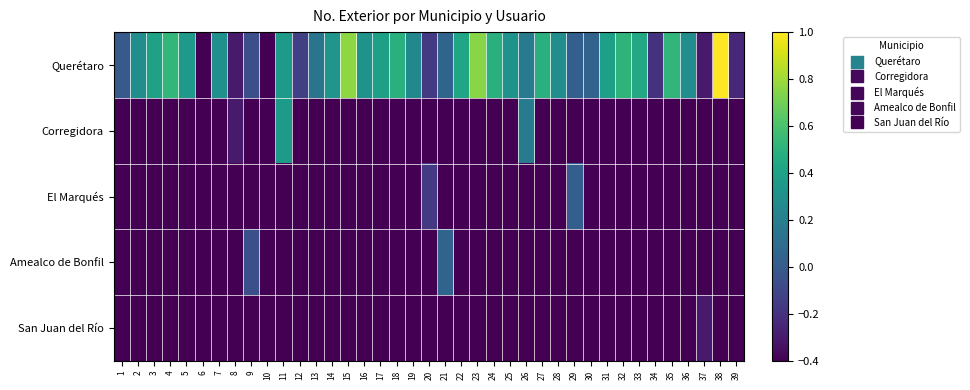

Reading right to left, list all the values displayed in this chart.

Querétaro: 39=-0.2	38=1.0	37=-0.3	36=0.3	35=0.5	34=-0.2	33=0.4	32=0.5	31=0.4	30=0.0	29=0.0	28=0.3	27=0.5	26=0.2	25=0.3	24=0.5	23=0.8	22=0.4	21=0.1	20=-0.2	19=0.3	18=0.5	17=0.4	16=0.3	15=0.8	14=0.3	13=0.1	12=-0.1	11=0.4	10=-0.4	9=-0.1	8=-0.3	7=0.3	6=-0.4	5=0.4	4=0.5	3=0.4	2=0.3	1=-0.0
Corregidora: 39=-0.4	38=-0.4	37=-0.4	36=-0.4	35=-0.4	34=-0.4	33=-0.4	32=-0.4	31=-0.4	30=-0.4	29=-0.4	28=-0.4	27=-0.4	26=0.2	25=-0.4	24=-0.4	23=-0.4	22=-0.4	21=-0.4	20=-0.4	19=-0.4	18=-0.4	17=-0.4	16=-0.4	15=-0.4	14=-0.4	13=-0.4	12=-0.4	11=0.4	10=-0.4	9=-0.4	8=-0.3	7=-0.4	6=-0.4	5=-0.4	4=-0.4	3=-0.4	2=-0.4	1=-0.4
El Marqués: 39=-0.4	38=-0.4	37=-0.4	36=-0.4	35=-0.4	34=-0.4	33=-0.4	32=-0.4	31=-0.4	30=-0.4	29=0.0	28=-0.4	27=-0.4	26=-0.4	25=-0.4	24=-0.4	23=-0.4	22=-0.4	21=-0.4	20=-0.2	19=-0.4	18=-0.4	17=-0.4	16=-0.4	15=-0.4	14=-0.4	13=-0.4	12=-0.4	11=-0.4	10=-0.4	9=-0.4	8=-0.4	7=-0.4	6=-0.4	5=-0.4	4=-0.4	3=-0.4	2=-0.4	1=-0.4
Amealco de Bonfil: 39=-0.4	38=-0.4	37=-0.4	36=-0.4	35=-0.4	34=-0.4	33=-0.4	32=-0.4	31=-0.4	30=-0.4	29=-0.4	28=-0.4	27=-0.4	26=-0.4	25=-0.4	24=-0.4	23=-0.4	22=-0.4	21=0.1	20=-0.4	19=-0.4	18=-0.4	17=-0.4	16=-0.4	15=-0.4	14=-0.4	13=-0.4	12=-0.4	11=-0.4	10=-0.4	9=-0.1	8=-0.4	7=-0.4	6=-0.4	5=-0.4	4=-0.4	3=-0.4	2=-0.4	1=-0.4
San Juan del Río: 39=-0.4	38=-0.4	37=-0.3	36=-0.4	35=-0.4	34=-0.4	33=-0.4	32=-0.4	31=-0.4	30=-0.4	29=-0.4	28=-0.4	27=-0.4	26=-0.4	25=-0.4	24=-0.4	23=-0.4	22=-0.4	21=-0.4	20=-0.4	19=-0.4	18=-0.4	17=-0.4	16=-0.4	15=-0.4	14=-0.4	13=-0.4	12=-0.4	11=-0.4	10=-0.4	9=-0.4	8=-0.4	7=-0.4	6=-0.4	5=-0.4	4=-0.4	3=-0.4	2=-0.4	1=-0.4